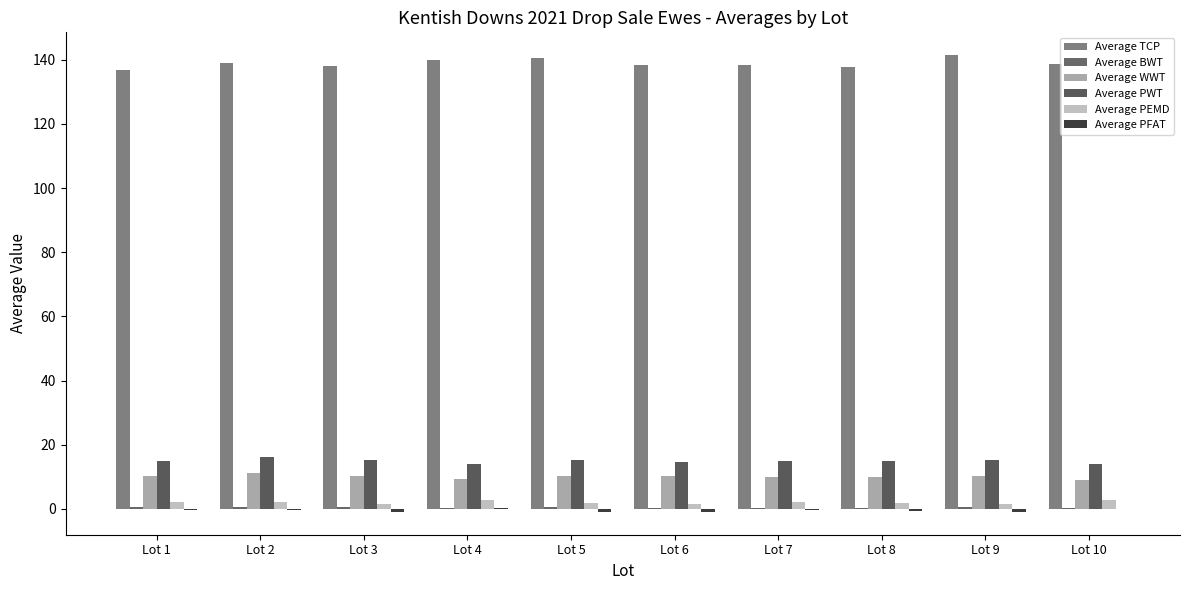

Reading left to right, what are all the values shown in this chart?

Average TCP: 136.8	138.9	138.1	140.0	140.6	138.3	138.2	137.6	141.4	138.6
Average BWT: 0.5	0.5	0.6	0.4	0.6	0.4	0.4	0.4	0.5	0.3
Average WWT: 10.3	11.2	10.4	9.3	10.4	10.3	9.8	10.1	10.2	8.9
Average PWT: 15.0	16.0	15.3	14.0	15.3	14.7	14.9	14.8	15.1	13.9
Average PEMD: 2.1	2.2	1.6	2.8	2.0	1.7	2.1	1.9	1.6	2.7
Average PFAT: -0.5	-0.4	-0.9	0.2	-0.9	-0.9	-0.4	-0.7	-0.9	-0.2